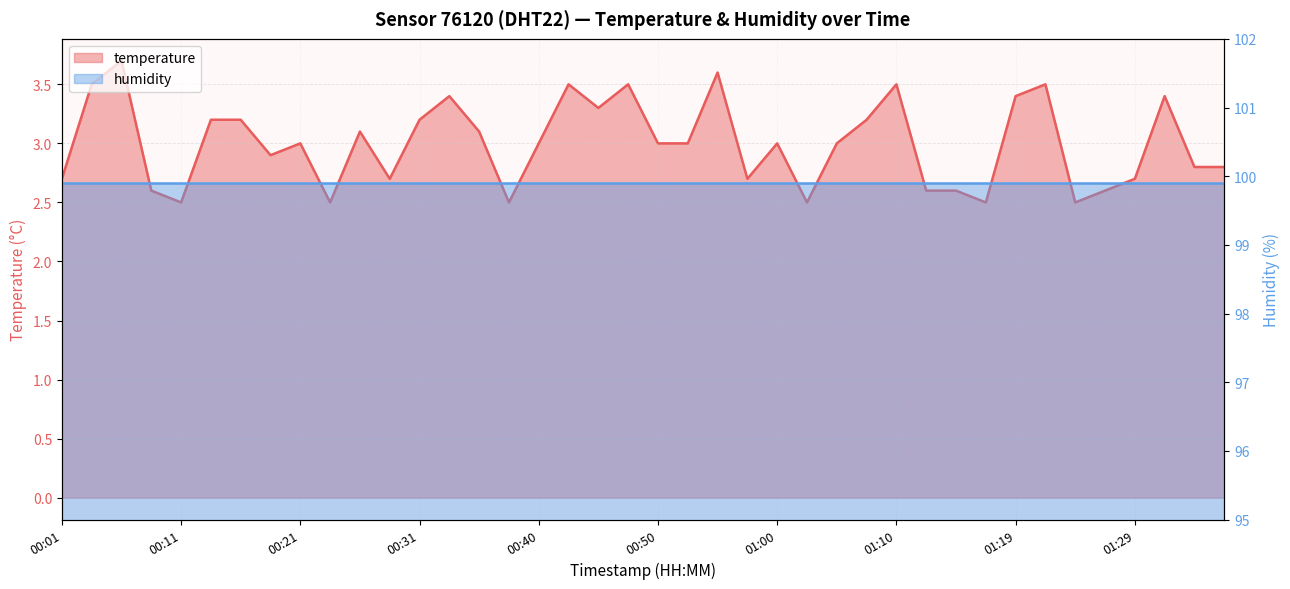

At which category does the data reach its first local peak?

00:06